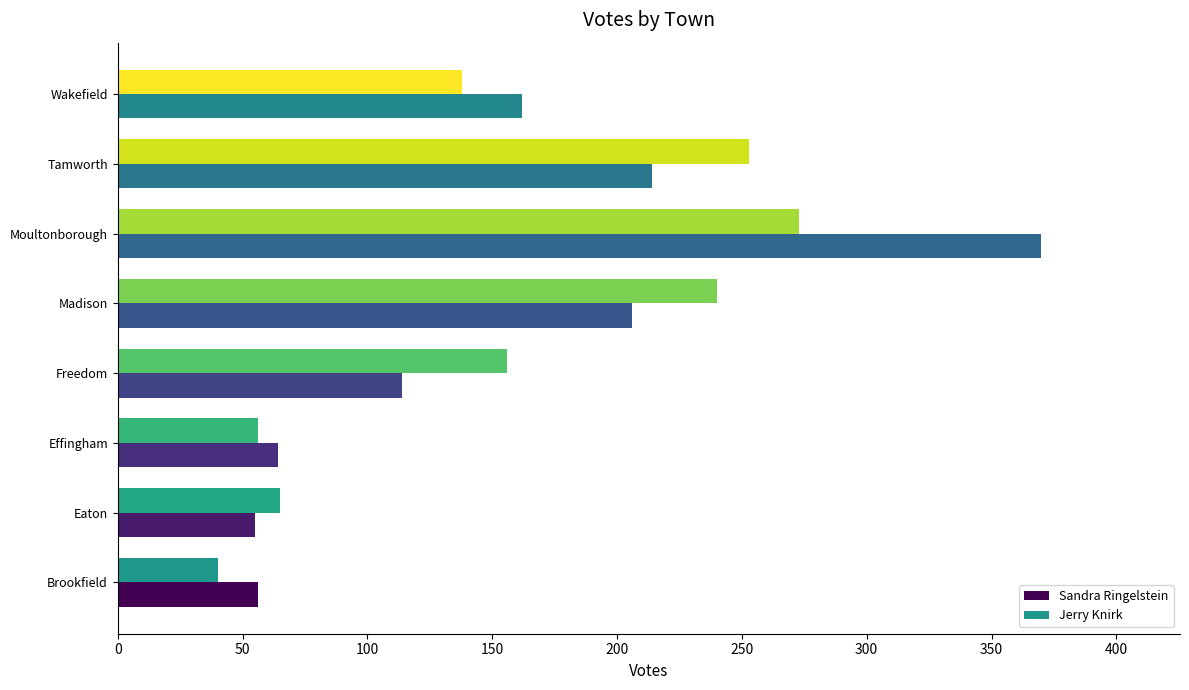

Which series has the widest spread of values?

Sandra Ringelstein